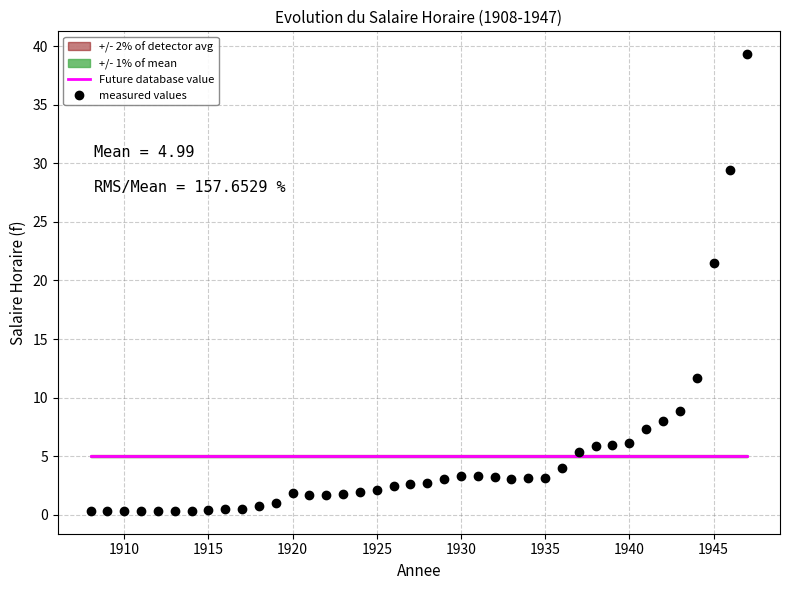

Where is measured values nearest to the value 19?

1945